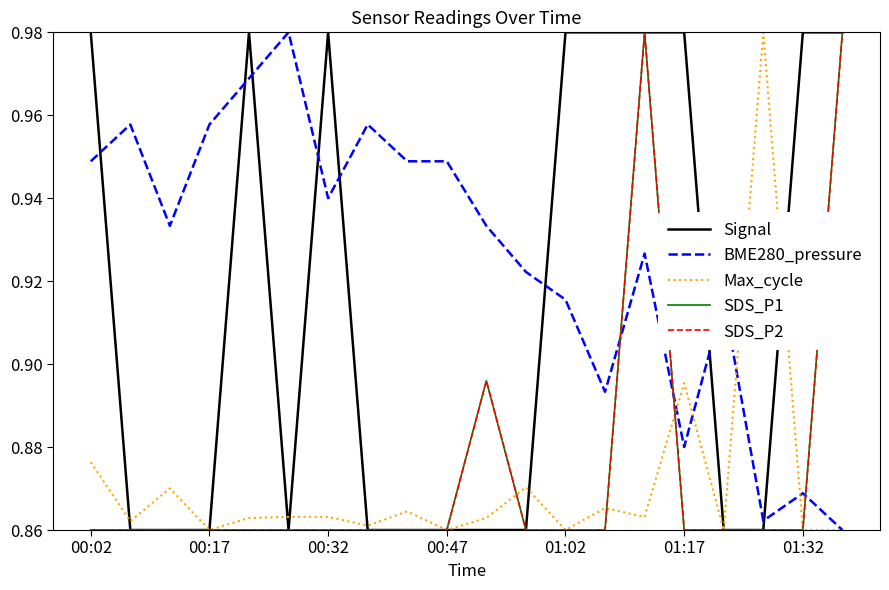

Does the chart have visible grid lines?

No